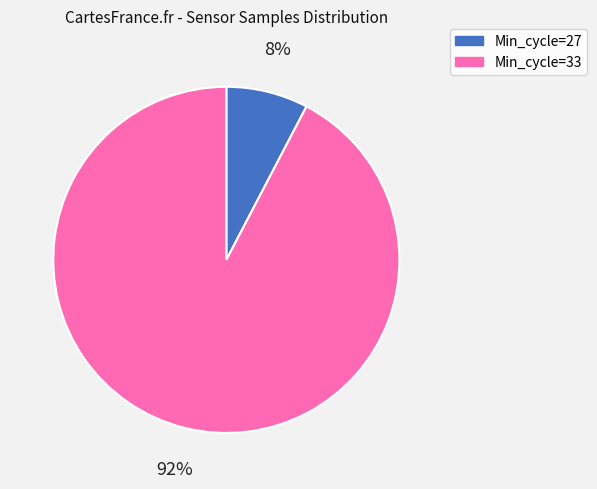

How many slices are in this pie chart?

2